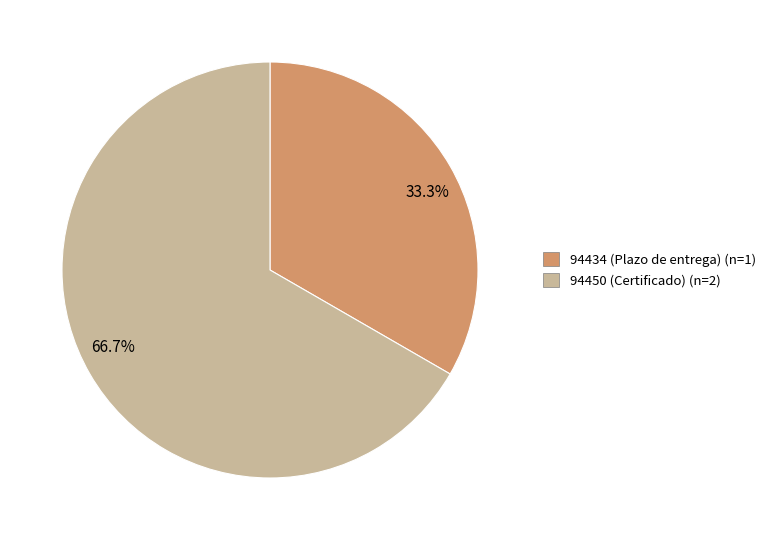

Is the sum of 66.7% and 33.3% greater than half?

Yes